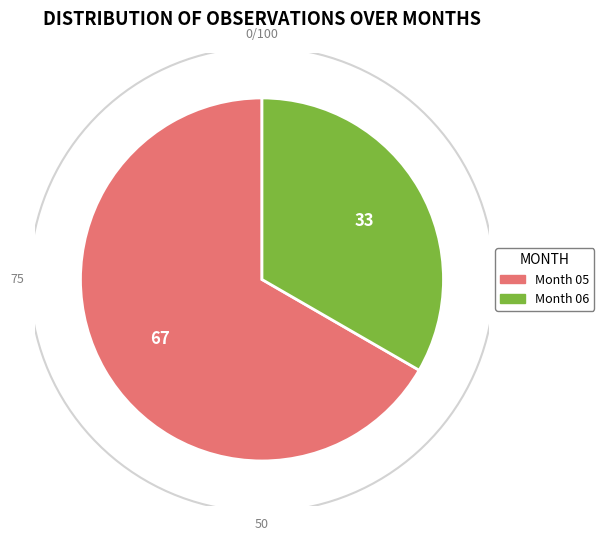

To the nearest percent, what is the combined percentage of 05 and 06?

100%